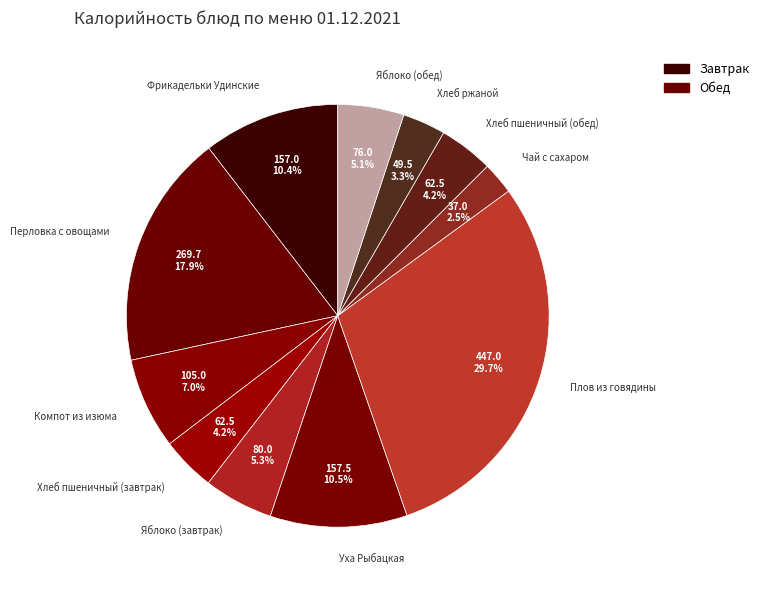

How much of the chart is everything except Яблоко (завтрак)?

94.7%